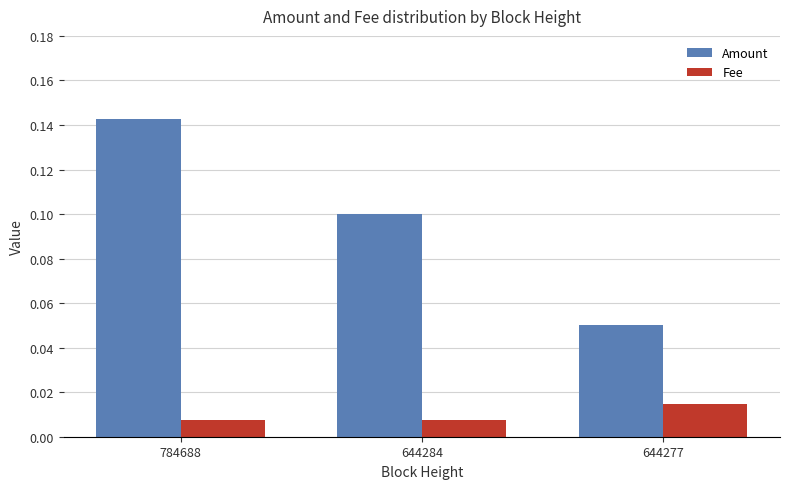

Does the chart contain stacked bars?

No